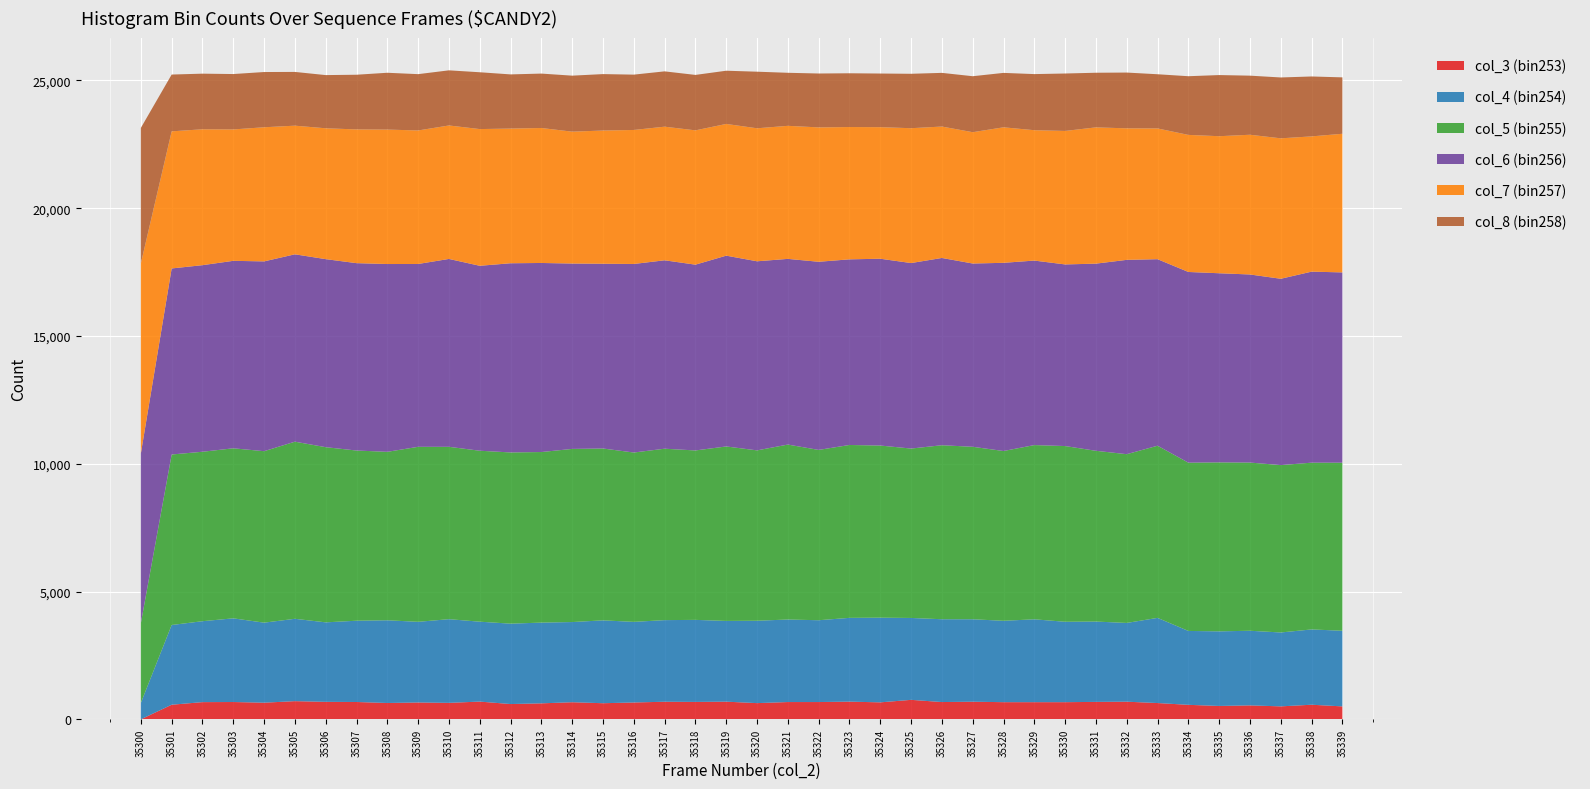

Reading right to left, list all the values displayed in this chart.

col_3 (bin253): 35339=507	35338=572	35337=508	35336=546	35335=524	35334=568	35333=638	35332=691	35331=683	35330=672	35329=672	35328=672	35327=690	35326=677	35325=763	35324=665	35323=693	35322=677	35321=677	35320=635	35319=692	35318=682	35317=689	35316=660	35315=631	35314=670	35313=626	35312=599	35311=695	35310=645	35309=660	35308=640	35307=679	35306=685	35305=712	35304=652	35303=678	35302=674	35301=572	35300=1
col_4 (bin254): 35339=2959	35338=2946	35337=2891	35336=2920	35335=2919	35334=2891	35333=3332	35332=3081	35331=3143	35330=3146	35329=3242	35328=3184	35327=3226	35326=3240	35325=3204	35324=3313	35323=3278	35322=3201	35321=3229	35320=3223	35319=3159	35318=3210	35317=3193	35316=3154	35315=3242	35314=3137	35313=3159	35312=3145	35311=3126	35310=3274	35309=3156	35308=3236	35307=3180	35306=3110	35305=3222	35304=3131	35303=3274	35302=3166	35301=3119	35300=642
col_5 (bin255): 35339=6576	35338=6525	35337=6549	35336=6581	35335=6611	35334=6584	35333=6736	35332=6603	35331=6681	35330=6875	35329=6817	35328=6643	35327=6748	35326=6808	35325=6628	35324=6735	35323=6764	35322=6664	35321=6845	35320=6666	35319=6826	35318=6629	35317=6707	35316=6626	35315=6724	35314=6774	35313=6674	35312=6699	35311=6689	35310=6744	35309=6847	35308=6591	35307=6659	35306=6854	35305=6930	35304=6709	35303=6653	35302=6630	35301=6672	35300=3122
col_6 (bin256): 35339=7445	35338=7474	35337=7290	35336=7359	35335=7400	35334=7461	35333=7298	35332=7603	35331=7323	35330=7106	35329=7219	35328=7363	35327=7171	35326=7327	35325=7258	35324=7309	35323=7263	35322=7361	35321=7265	35320=7398	35319=7465	35318=7269	35317=7372	35316=7377	35315=7229	35314=7253	35313=7397	35312=7402	35311=7236	35310=7351	35309=7154	35308=7348	35307=7331	35306=7357	35305=7331	35304=7426	35303=7335	35302=7300	35301=7279	35300=6638
col_7 (bin257): 35339=5424	35338=5292	35337=5495	35336=5467	35335=5362	35334=5363	35333=5116	35332=5146	35331=5332	35330=5223	35329=5101	35328=5302	35327=5138	35326=5142	35325=5276	35324=5148	35323=5177	35322=5258	35321=5206	35320=5204	35319=5154	35318=5255	35317=5228	35316=5243	35315=5212	35314=5160	35313=5281	35312=5270	35311=5349	35310=5222	35309=5224	35308=5260	35307=5233	35306=5120	35305=5033	35304=5248	35303=5141	35302=5317	35301=5364	35300=7437
col_8 (bin258): 35339=2207	35338=2344	35337=2381	35336=2312	35335=2392	35334=2296	35333=2120	35332=2182	35331=2137	35330=2247	35329=2195	35328=2129	35327=2190	35326=2100	35325=2129	35324=2098	35323=2103	35322=2108	35321=2075	35320=2214	35319=2082	35318=2169	35317=2164	35316=2165	35315=2208	35314=2191	35313=2129	35312=2119	35311=2223	35310=2157	35309=2203	35308=2223	35307=2139	35306=2081	35305=2103	35304=2161	35303=2167	35302=2176	35301=2222	35300=5301